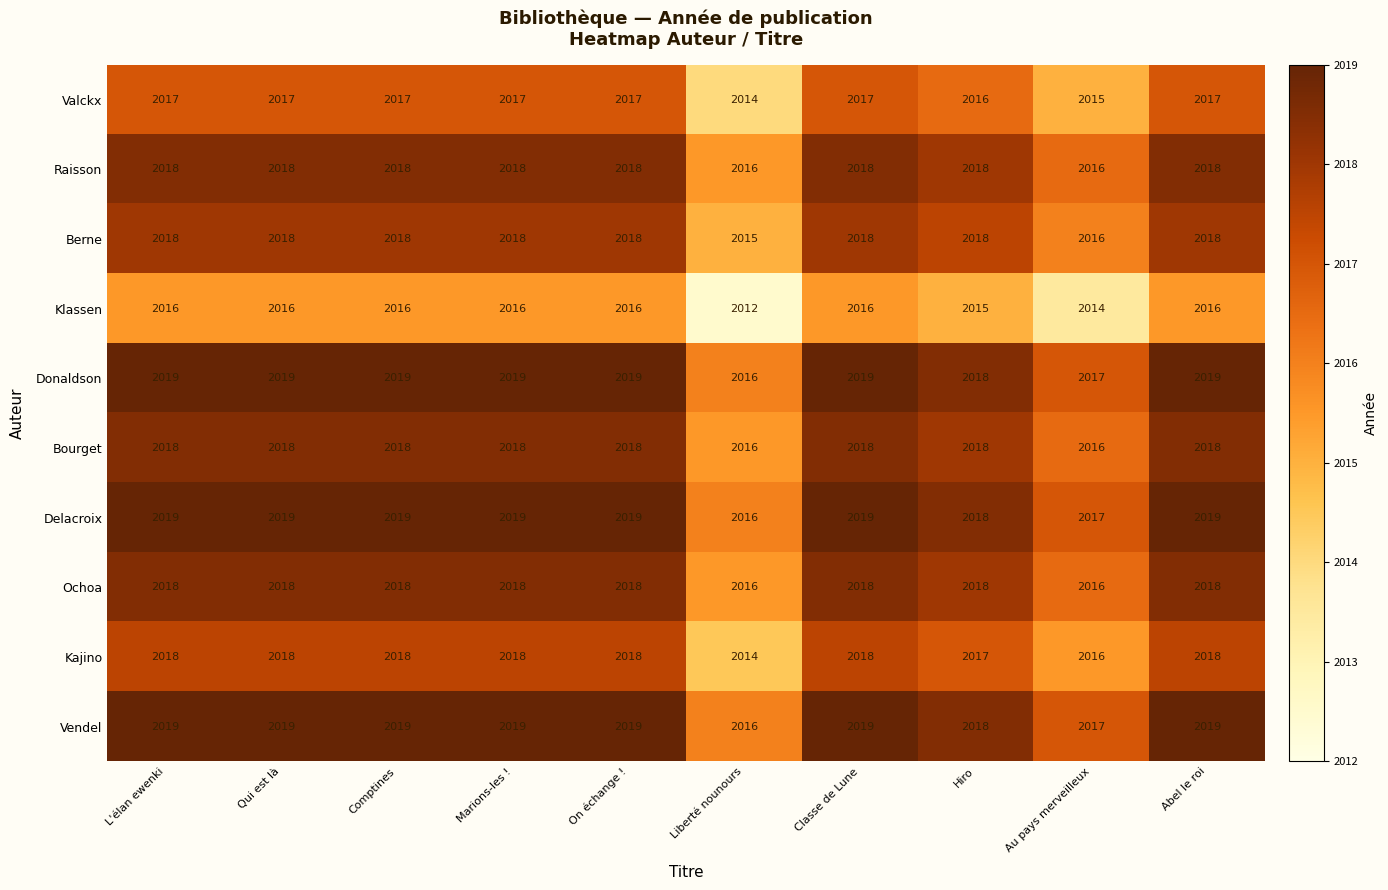

Count the Delacroix values in the range 2018 to 2019.

8